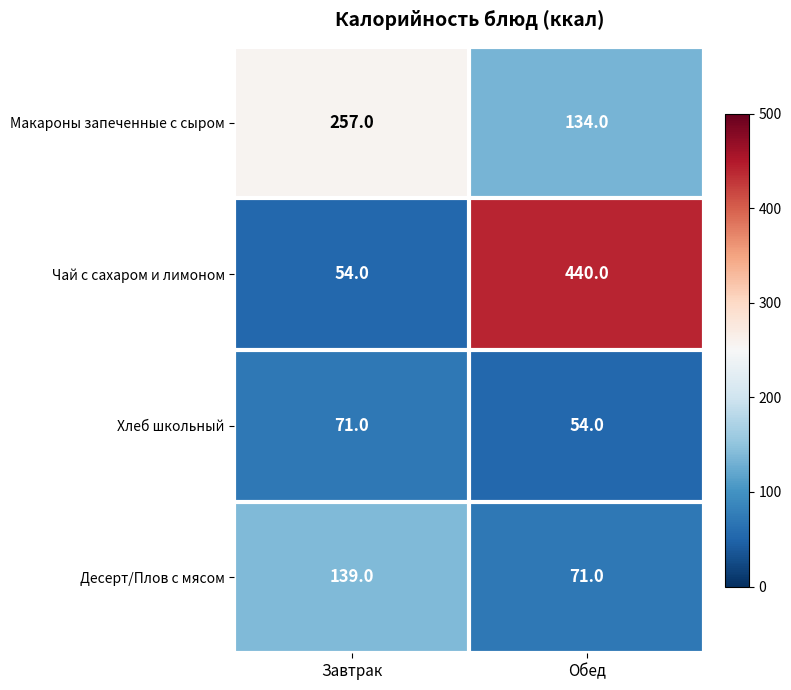

What is the average value of the Макароны запеченные с сыром series?

196